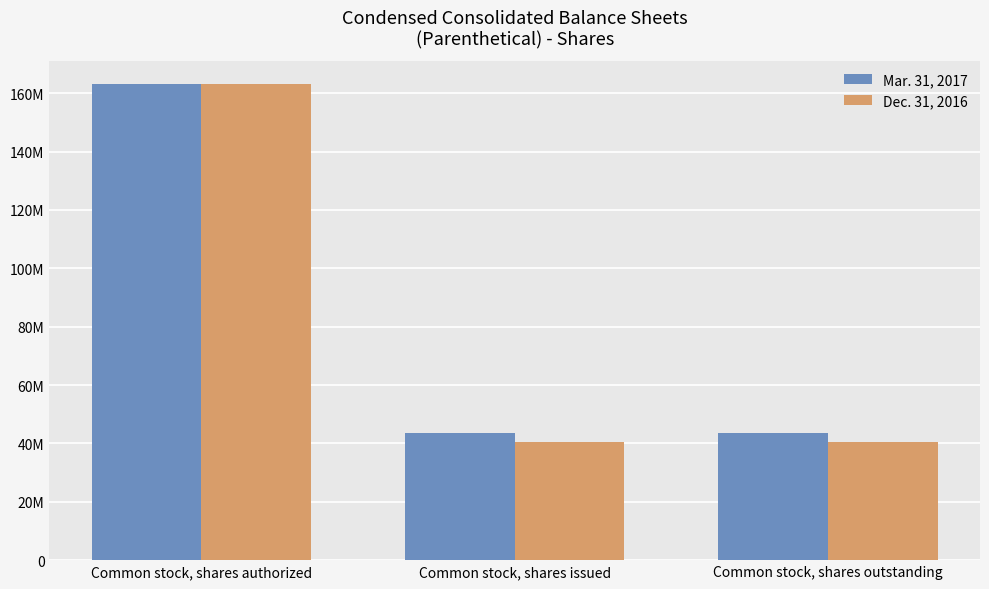

What is the total value across all series at Common stock, shares outstanding?

84063937